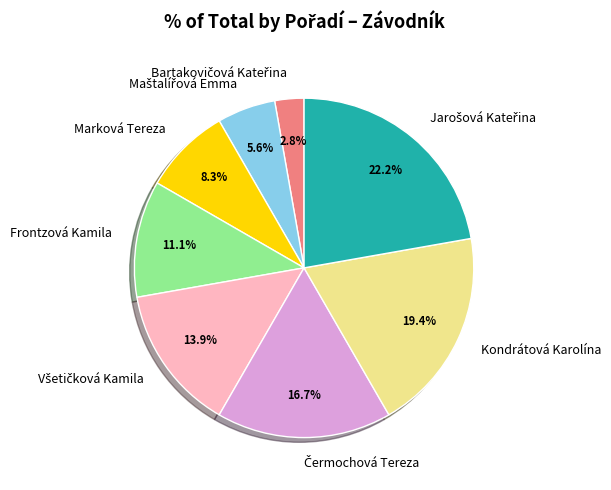

Count the number of slices in the pie.

8